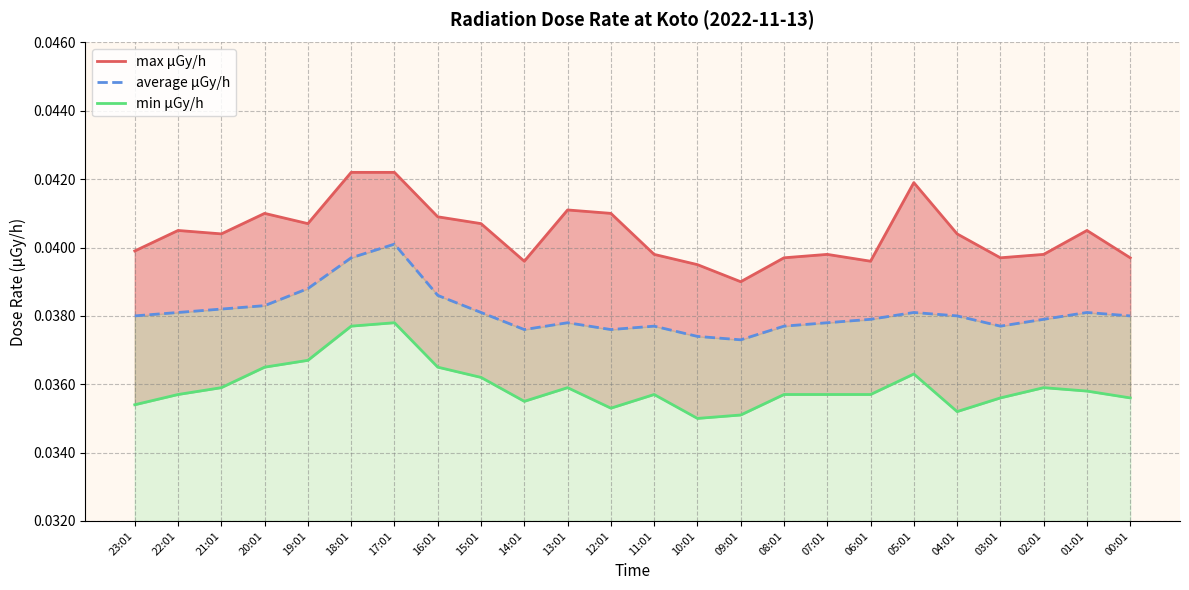

How many interior local peaks does the min μGy/h series have?

5